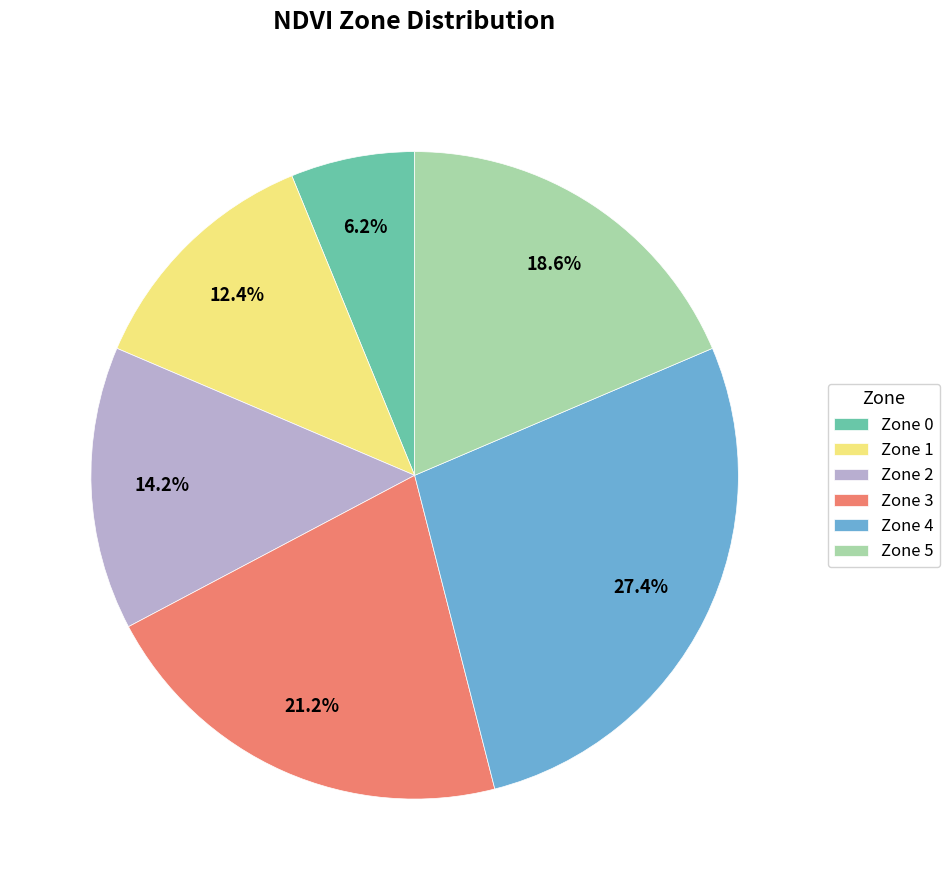

To the nearest percent, what portion does Zone 0 represent?

6%